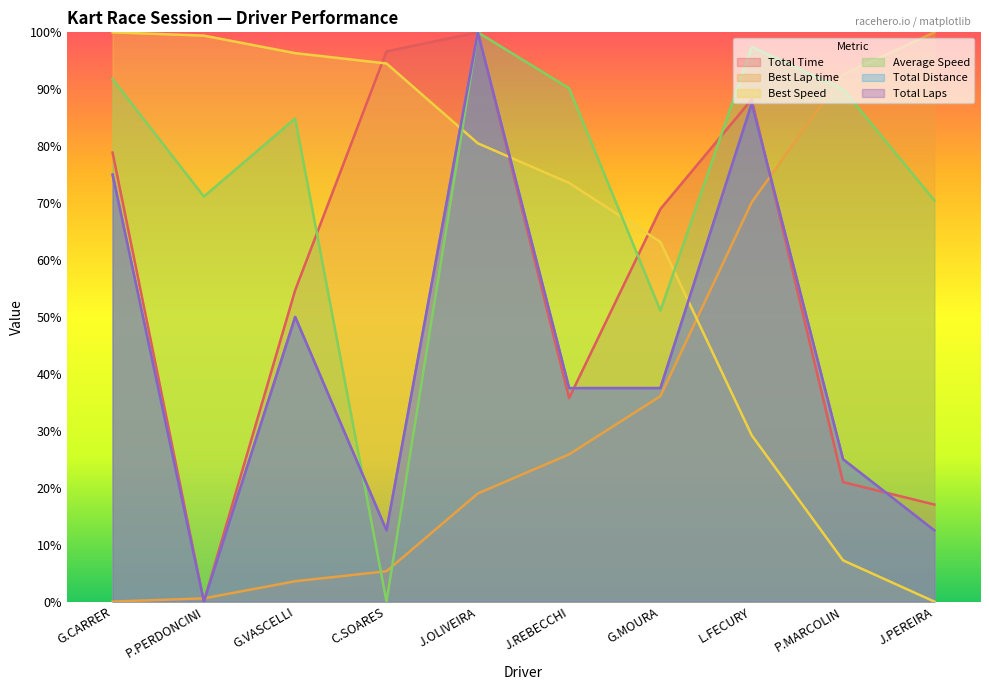

What are all the series names shown in the legend?

Total Time, Best Lap time, Best Speed, Average Speed, Total Distance, Total Laps